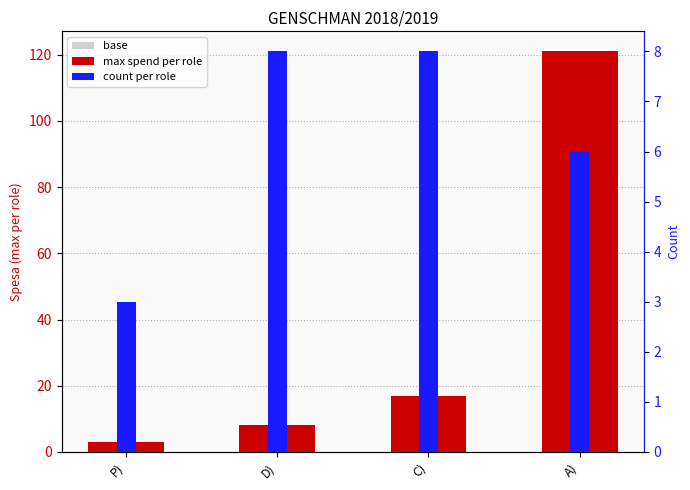

At which label does max spend per role first exceed 17?

A)